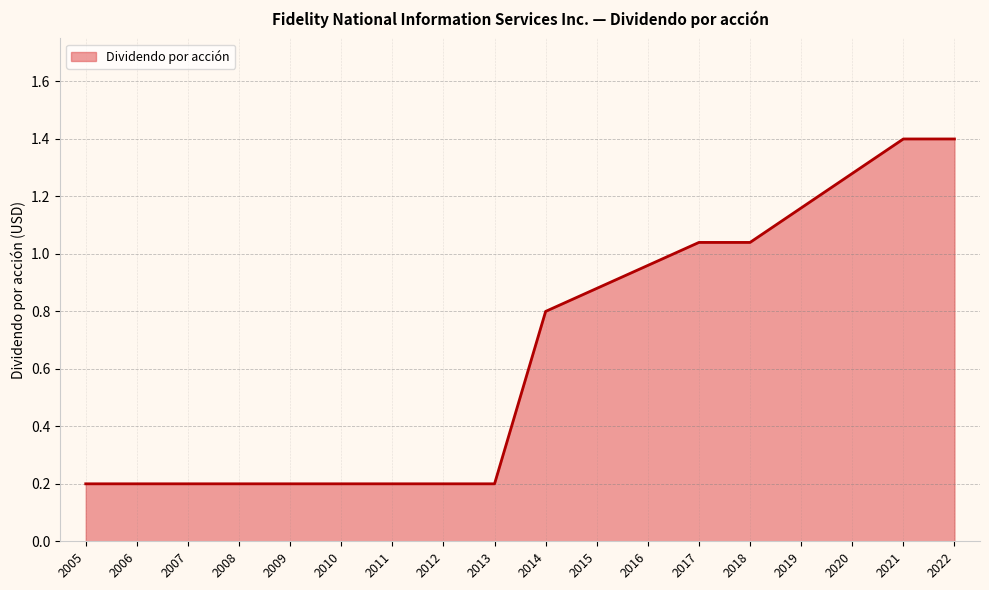

What is the greatest value displayed?

1.4